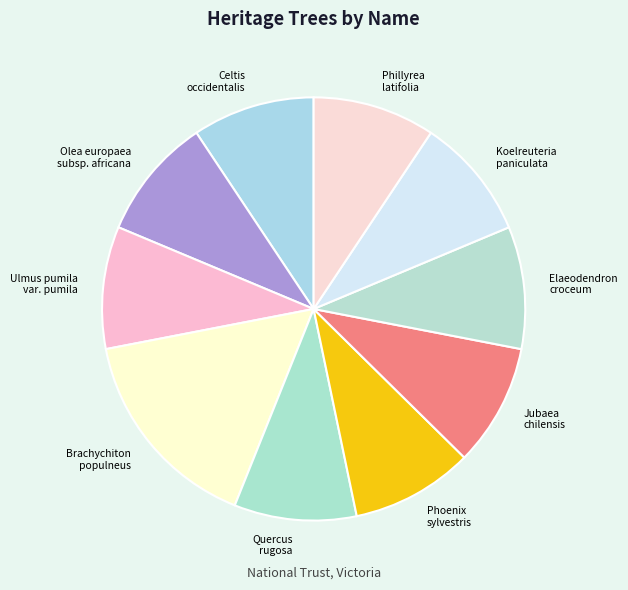

True or false: Brachychiton populneus accounts for 25% of the total.

False